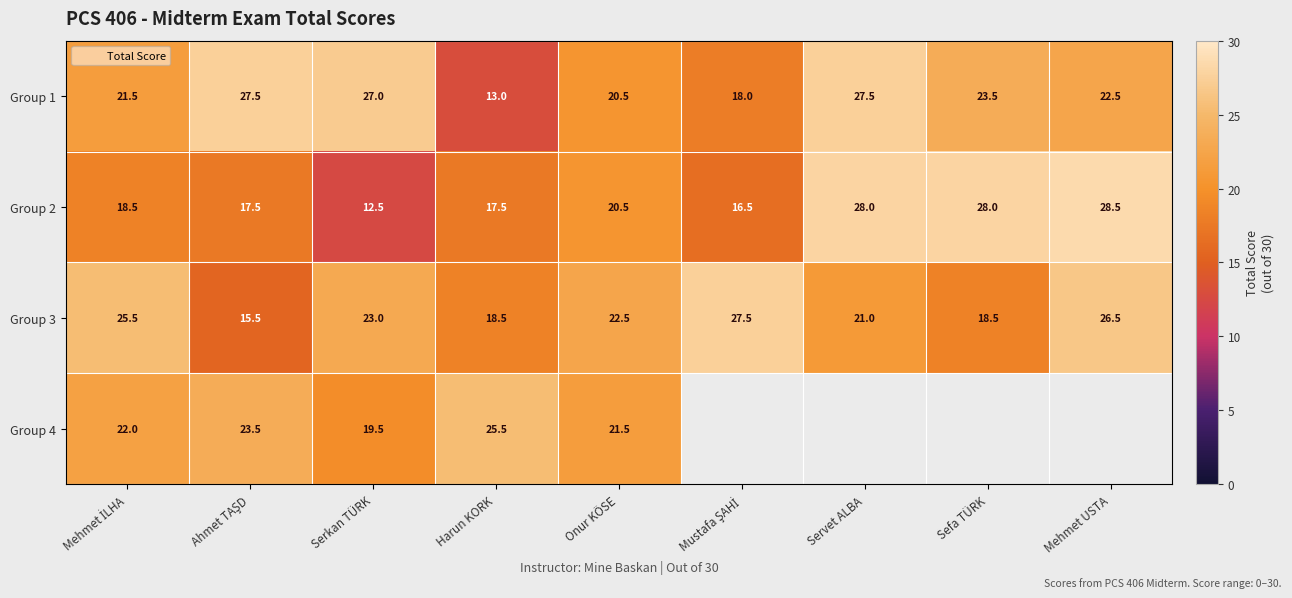

Which category has the lowest value across all series?

Serkan TÜRK